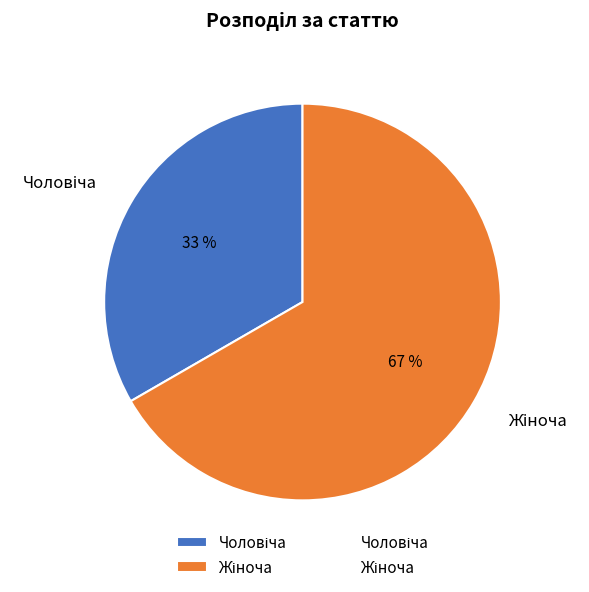

To the nearest percent, what is the average slice percentage?

50%